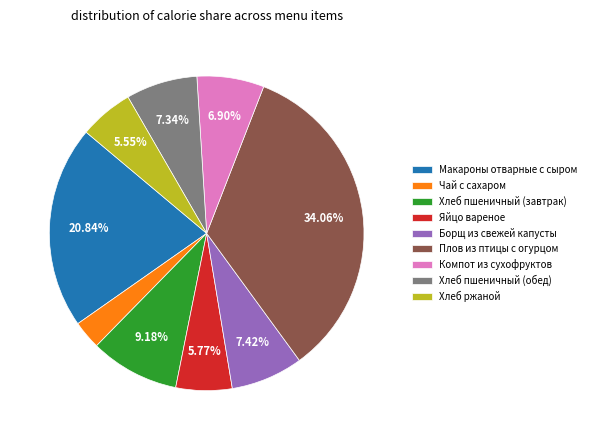

To the nearest percent, what percentage of the pie is Компот из сухофруктов?

7%